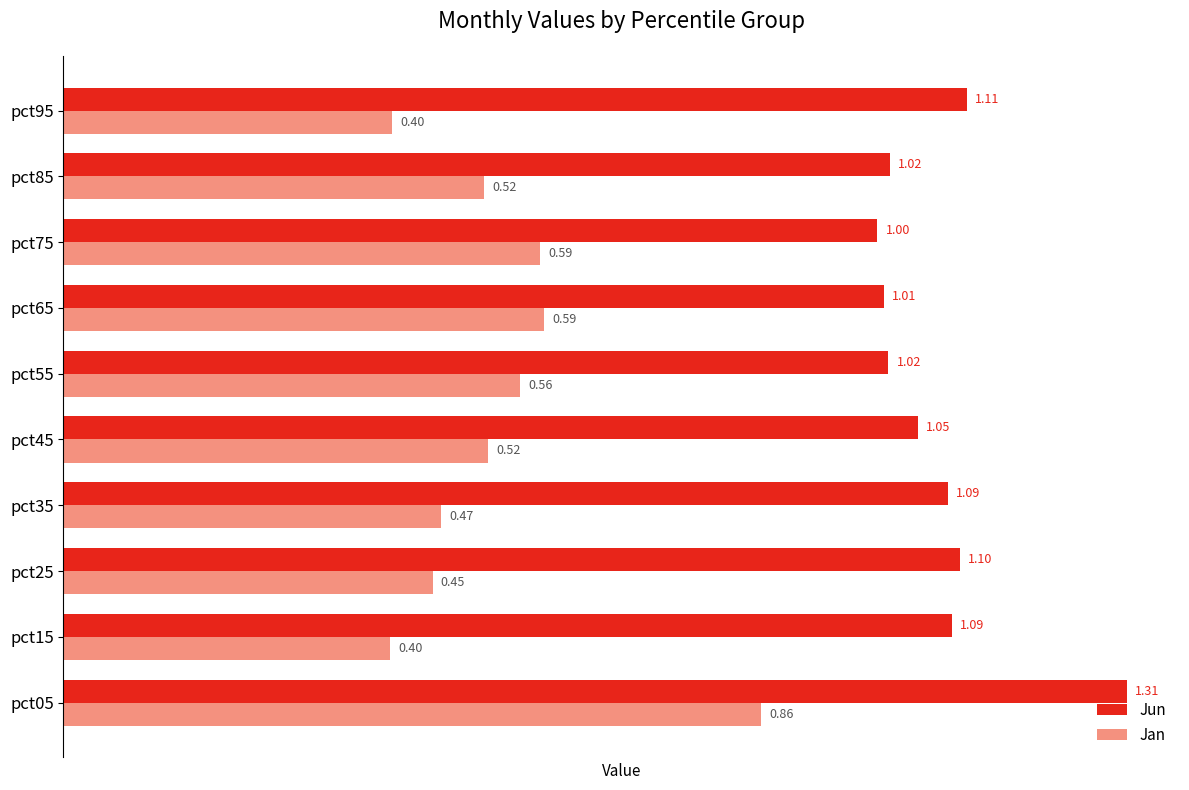

What is the average value of the Jun series?

1.1